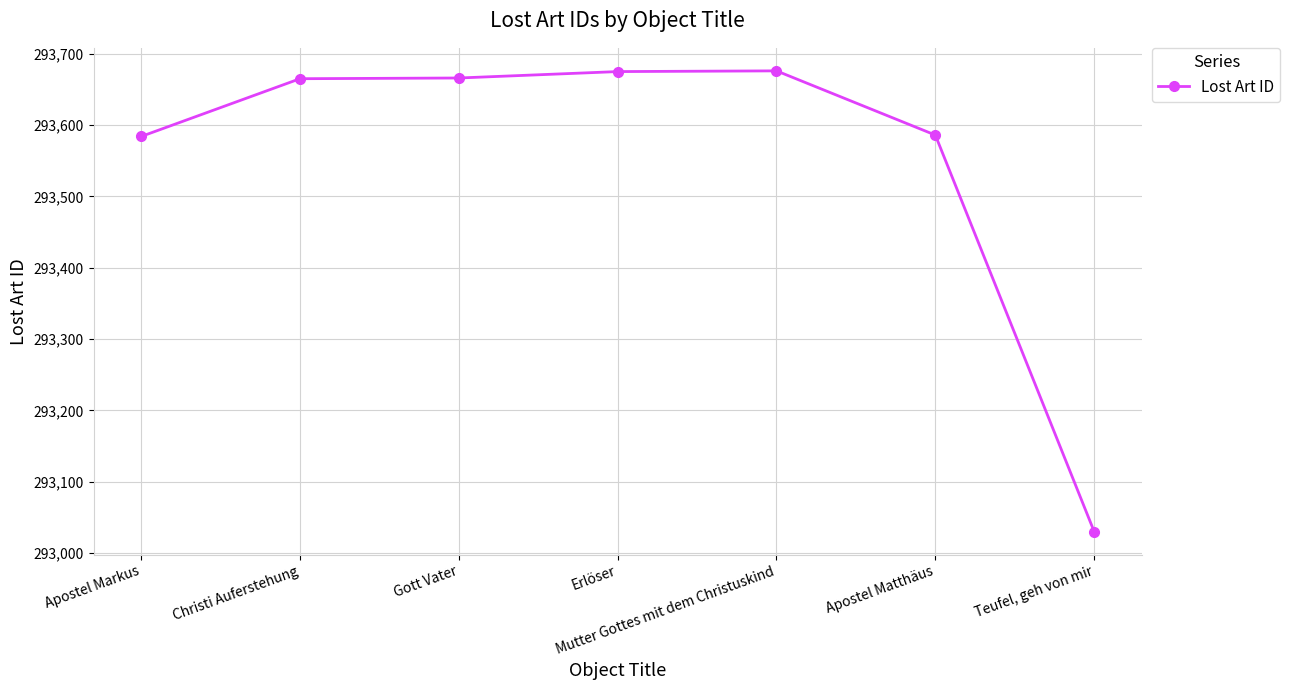

What is the approximate value at Apostel Markus, to the nearest 50?

293600